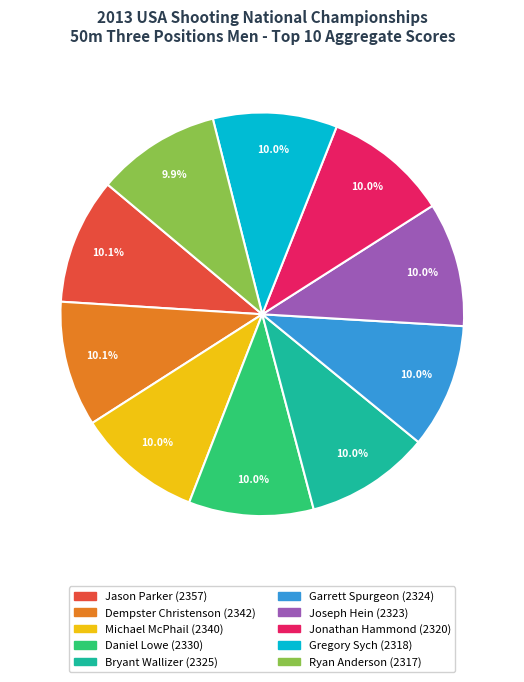

What percentage is the Michael McPhail slice, to the nearest percent?

10%